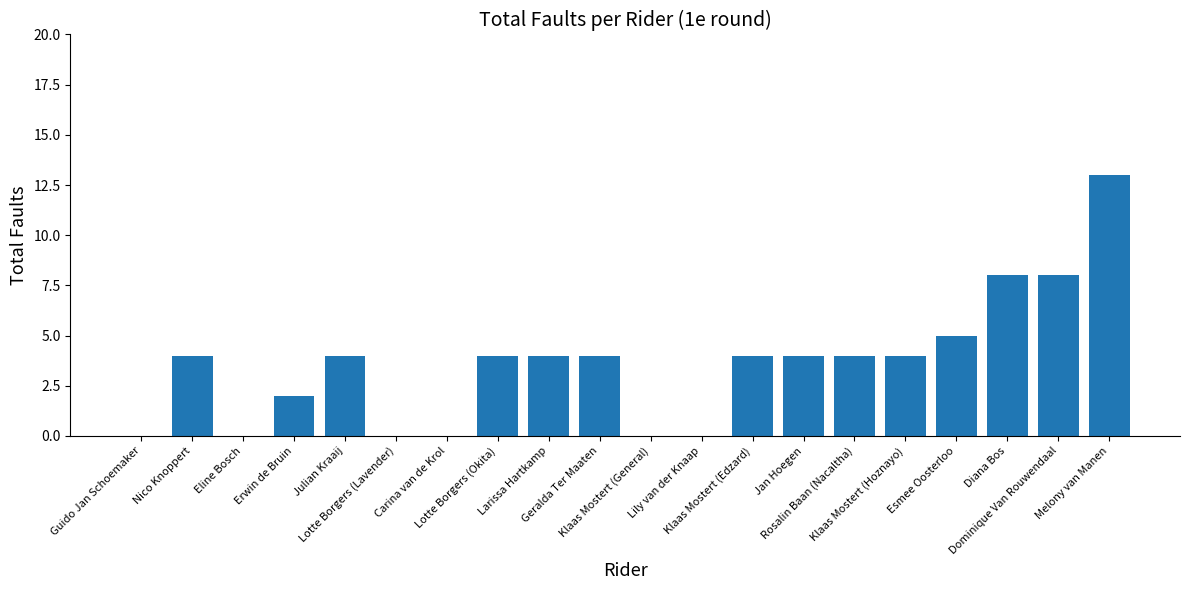

What is the ratio of the value at Dominique Van Rouwendaal to the value at Erwin de Bruin?

4.0